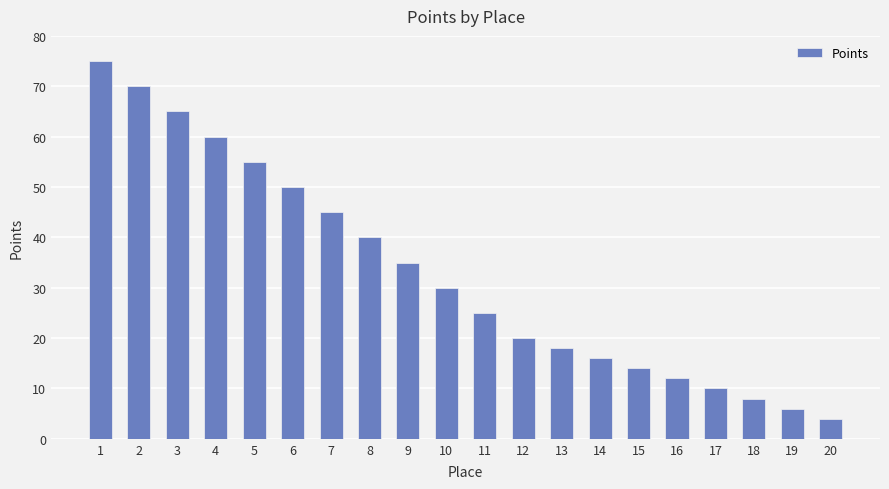

What is the difference between the maximum and minimum values?

71